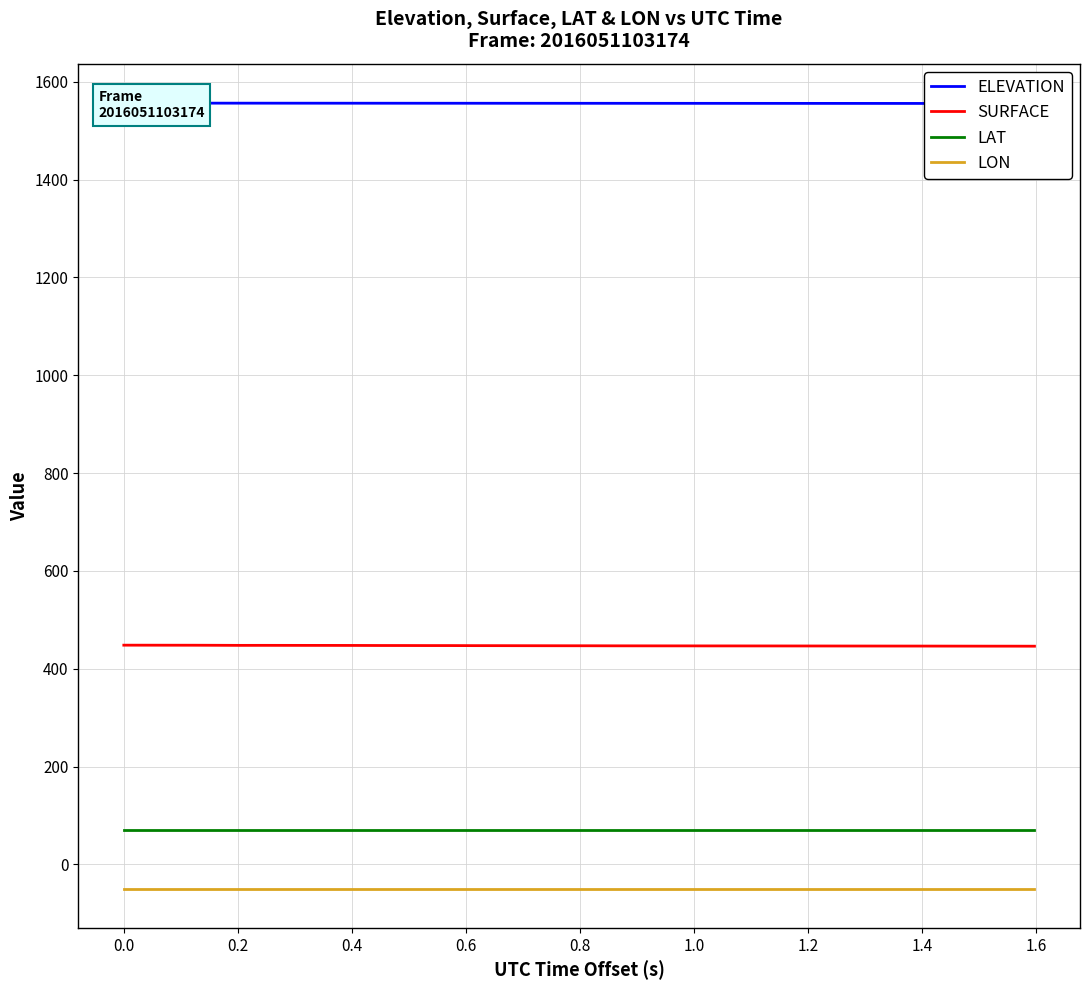

What is the sum of all LON values?

-1986.8